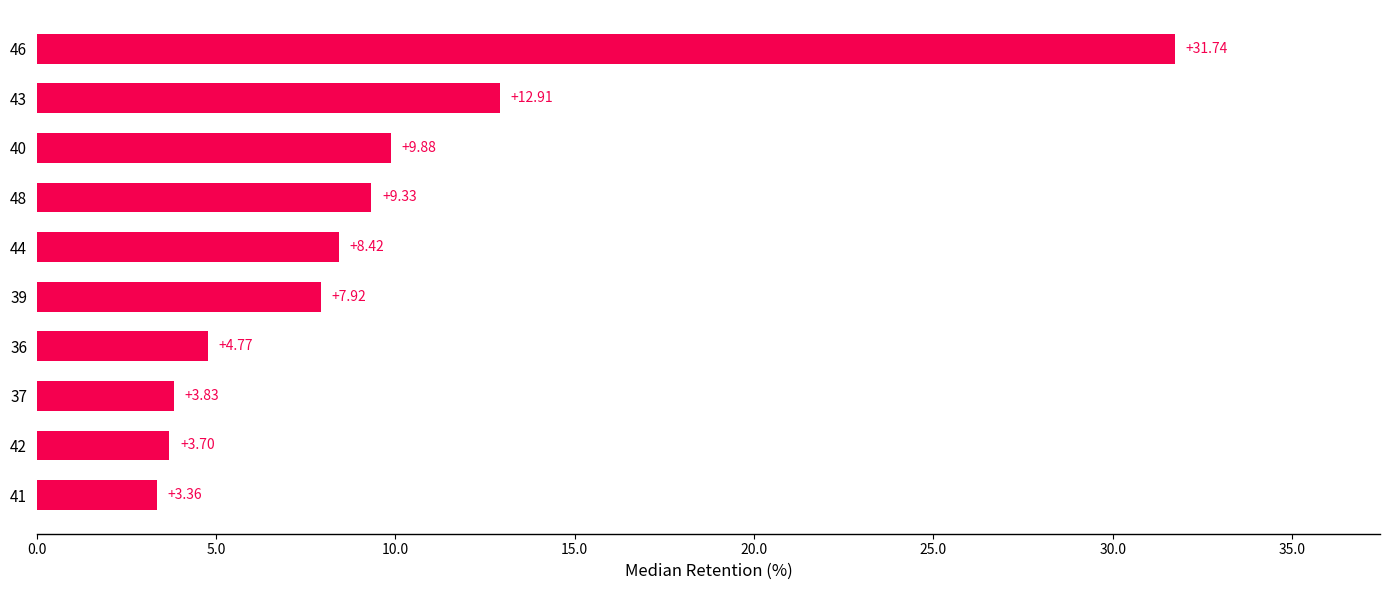

What is the average value?

9.6